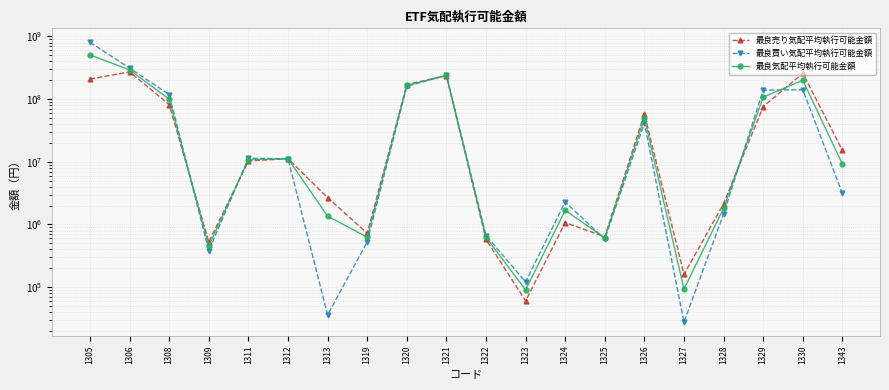

Where do 最良気配平均執行可能金額 and 最良買い気配平均執行可能金額 first cross each other?

1308 and 1309